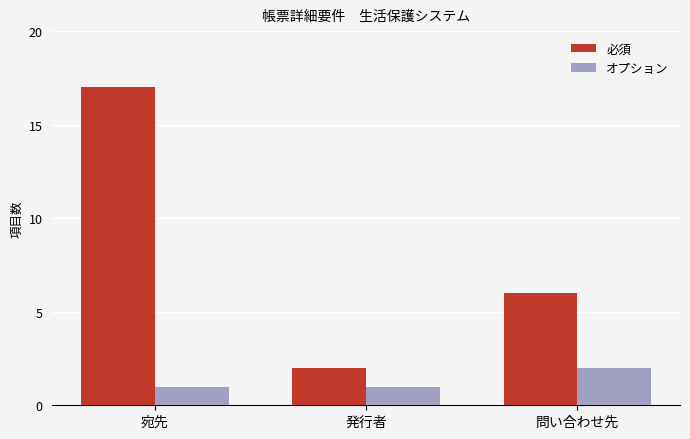

Which category has the highest value in the オプション series?

問い合わせ先